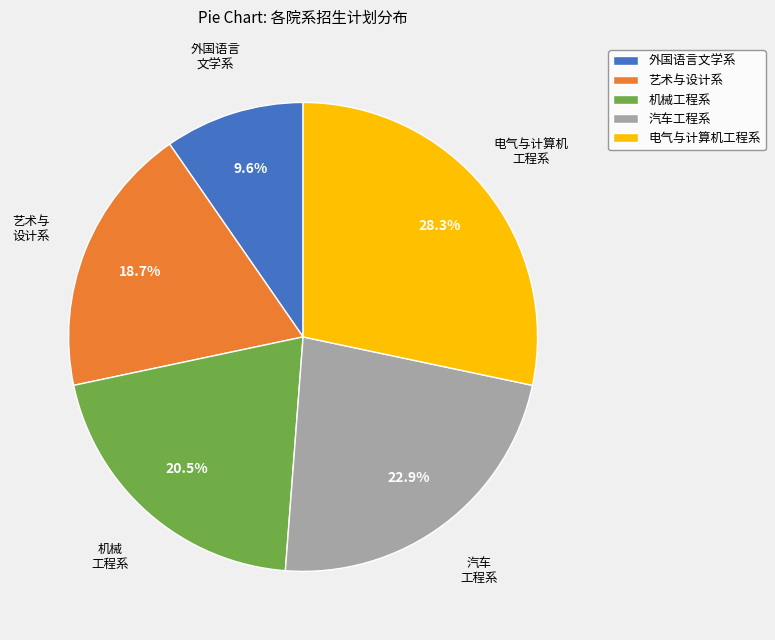

Does any single category account for the majority?

No